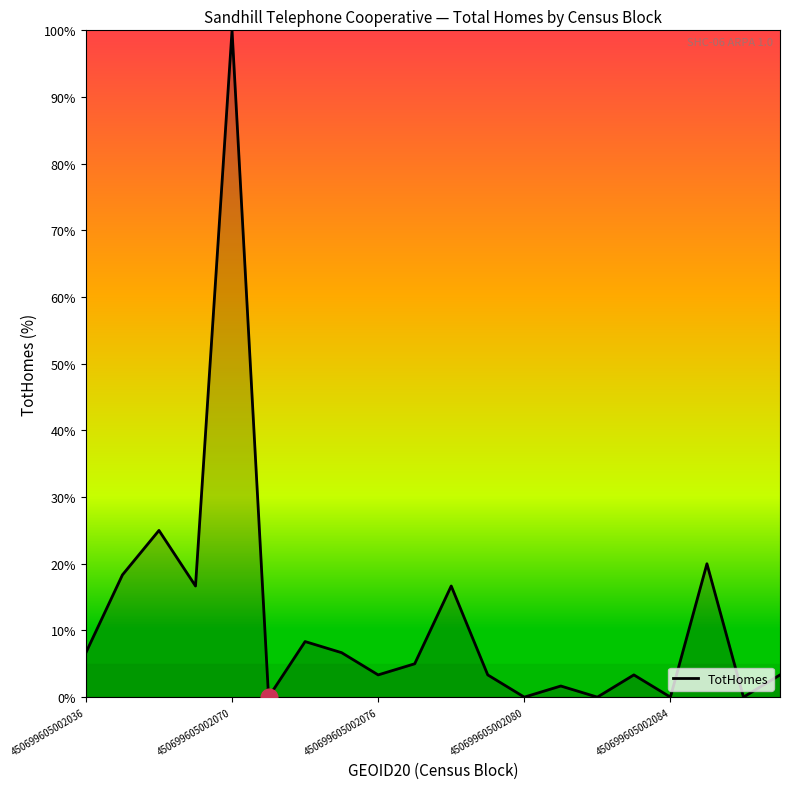

What is the maximum value shown in the chart?

100.0